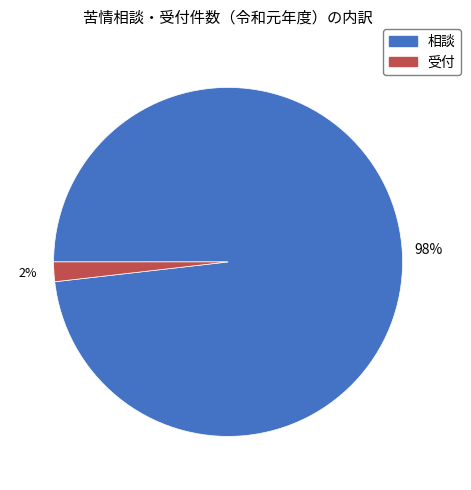

Count the number of slices in the pie.

2